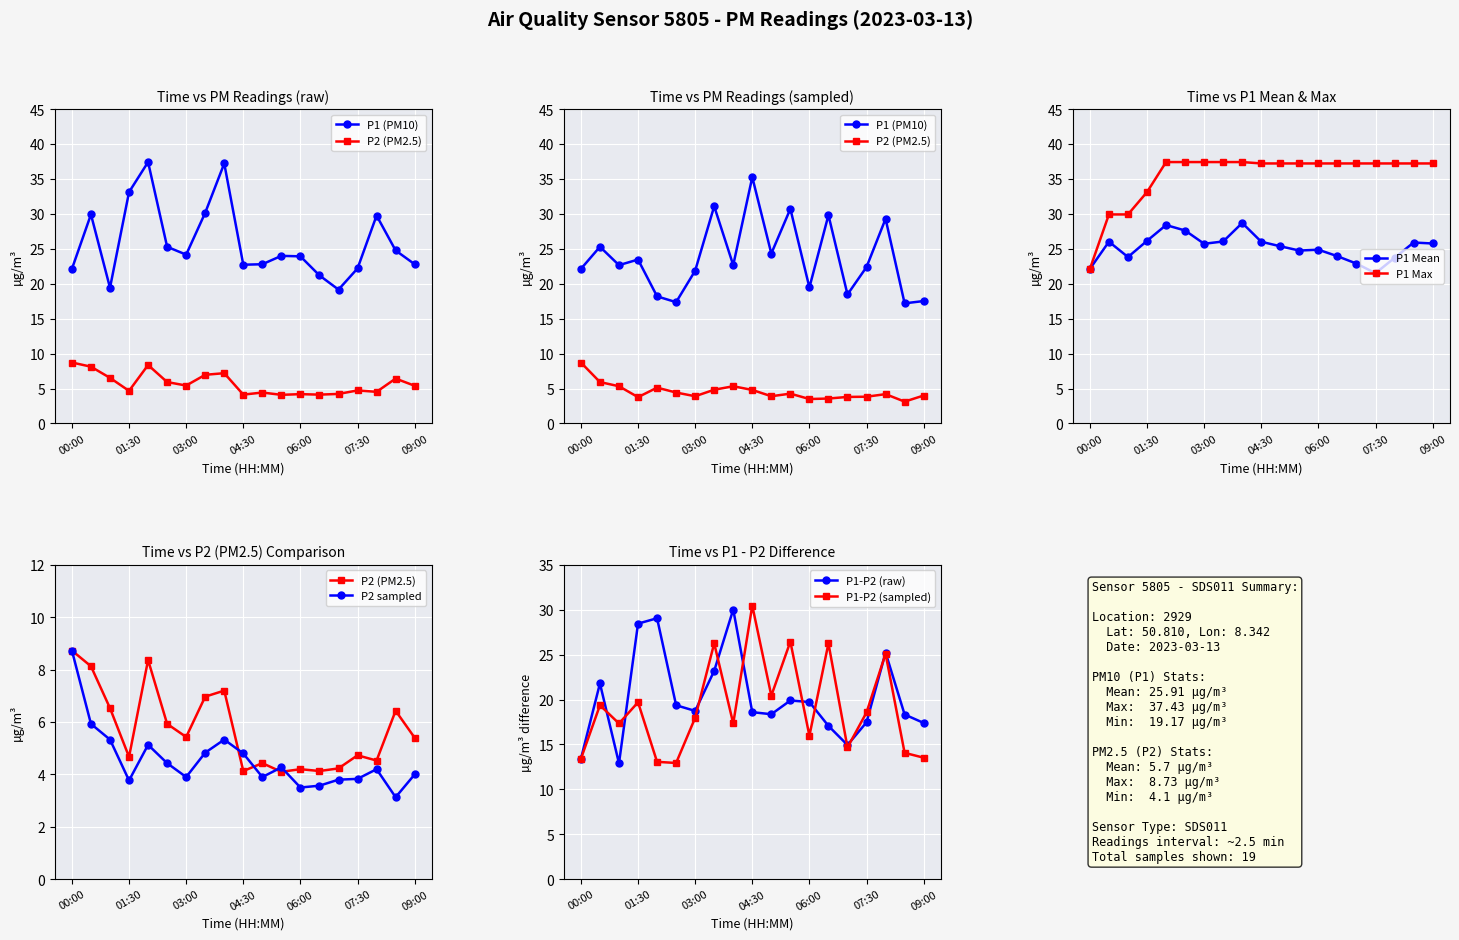

Read the P1 value at 09:00.

22.8